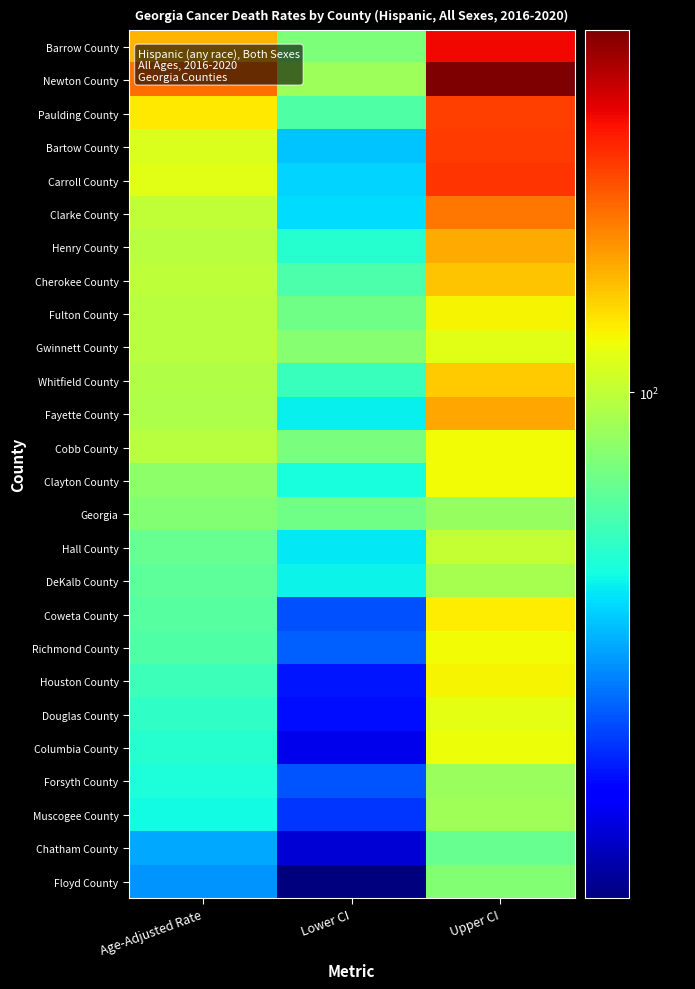

Reading left to right, extract all data points from this chart.

Barrow County: Age-Adjusted Rate=135.7	Lower CI=83.5	Upper CI=204.7
Newton County: Age-Adjusted Rate=160.5	Lower CI=91.4	Upper CI=255.9
Paulding County: Age-Adjusted Rate=119.3	Lower CI=73.6	Upper CI=178.9
Bartow County: Age-Adjusted Rate=107.3	Lower CI=55.3	Upper CI=181.0
Carroll County: Age-Adjusted Rate=109.4	Lower CI=57.1	Upper CI=183.7
Clarke County: Age-Adjusted Rate=100.0	Lower CI=57.9	Upper CI=157.0
Henry County: Age-Adjusted Rate=98.0	Lower CI=65.6	Upper CI=138.9
Cherokee County: Age-Adjusted Rate=99.2	Lower CI=73.2	Upper CI=130.4
Fulton County: Age-Adjusted Rate=97.5	Lower CI=80.2	Upper CI=116.9
Gwinnett County: Age-Adjusted Rate=97.3	Lower CI=85.9	Upper CI=109.6
Whitfield County: Age-Adjusted Rate=96.1	Lower CI=69.2	Upper CI=128.5
Fayette County: Age-Adjusted Rate=95.0	Lower CI=60.6	Upper CI=140.4
Cobb County: Age-Adjusted Rate=97.7	Lower CI=82.9	Upper CI=114.0
Clayton County: Age-Adjusted Rate=86.7	Lower CI=63.3	Upper CI=114.8
Georgia: Age-Adjusted Rate=85.0	Lower CI=80.7	Upper CI=89.5
Hall County: Age-Adjusted Rate=78.6	Lower CI=59.7	Upper CI=100.9
DeKalb County: Age-Adjusted Rate=76.2	Lower CI=61.4	Upper CI=93.1
Coweta County: Age-Adjusted Rate=74.8	Lower CI=42.7	Upper CI=118.8
Richmond County: Age-Adjusted Rate=73.8	Lower CI=44.1	Upper CI=114.1
Houston County: Age-Adjusted Rate=70.0	Lower CI=37.3	Upper CI=116.5
Douglas County: Age-Adjusted Rate=67.6	Lower CI=36.9	Upper CI=110.3
Columbia County: Age-Adjusted Rate=65.8	Lower CI=33.3	Upper CI=113.4
Forsyth County: Age-Adjusted Rate=63.9	Lower CI=43.1	Upper CI=90.3
Muscogee County: Age-Adjusted Rate=62.5	Lower CI=40.2	Upper CI=91.9
Chatham County: Age-Adjusted Rate=51.6	Lower CI=31.8	Upper CI=78.1
Floyd County: Age-Adjusted Rate=49.6	Lower CI=26.9	Upper CI=84.9